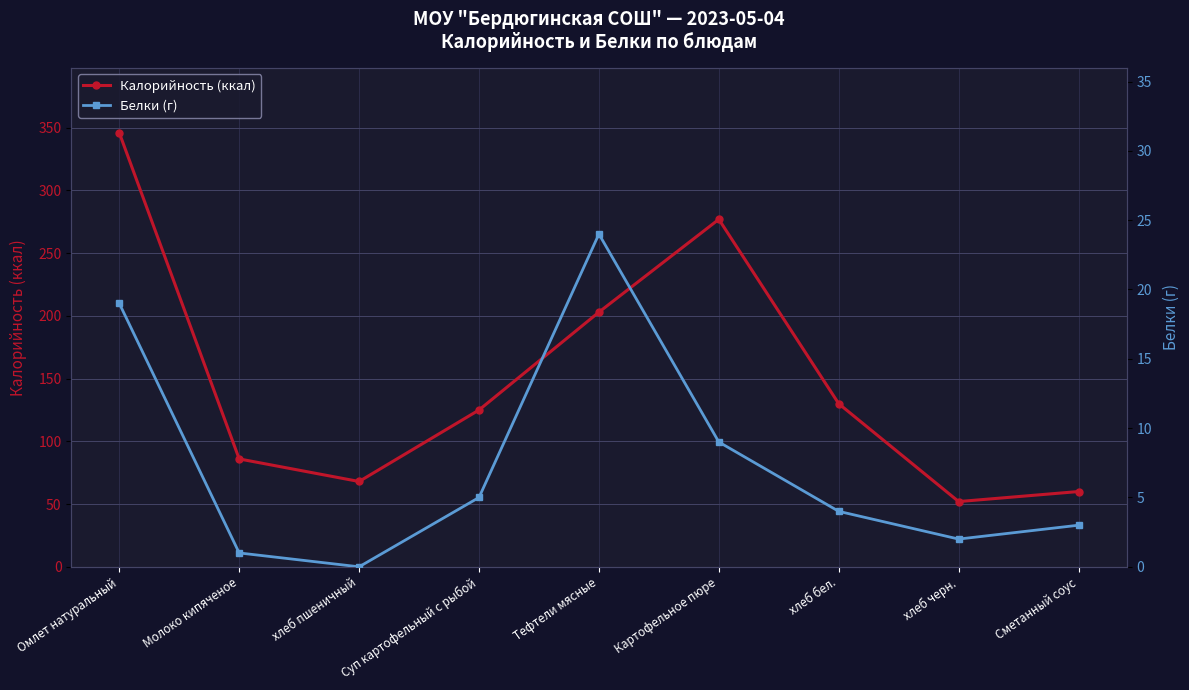

Which series has the largest range (max minus min)?

Калорийность (ккал)